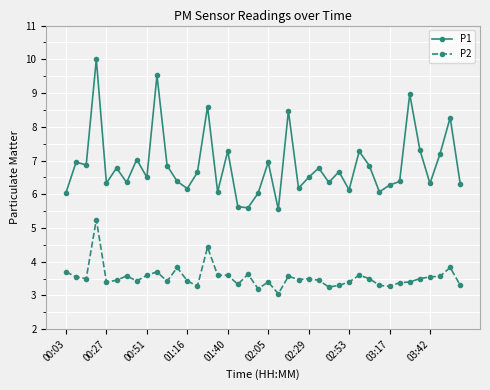

True or false: P1 and P2 intersect in this chart.

False